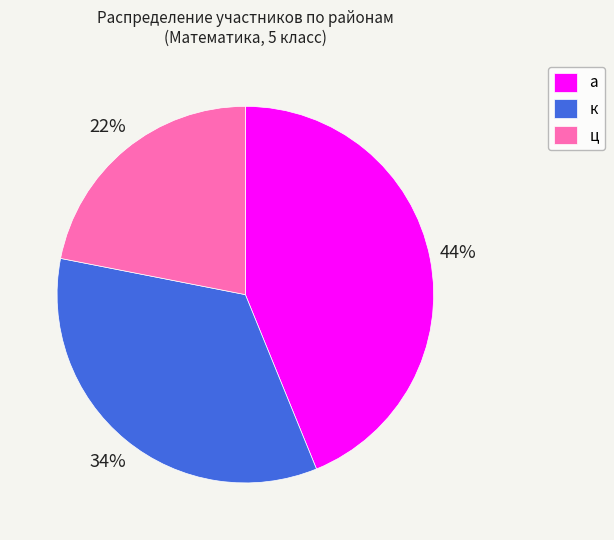

Is the sum of а and ц greater than half?

Yes